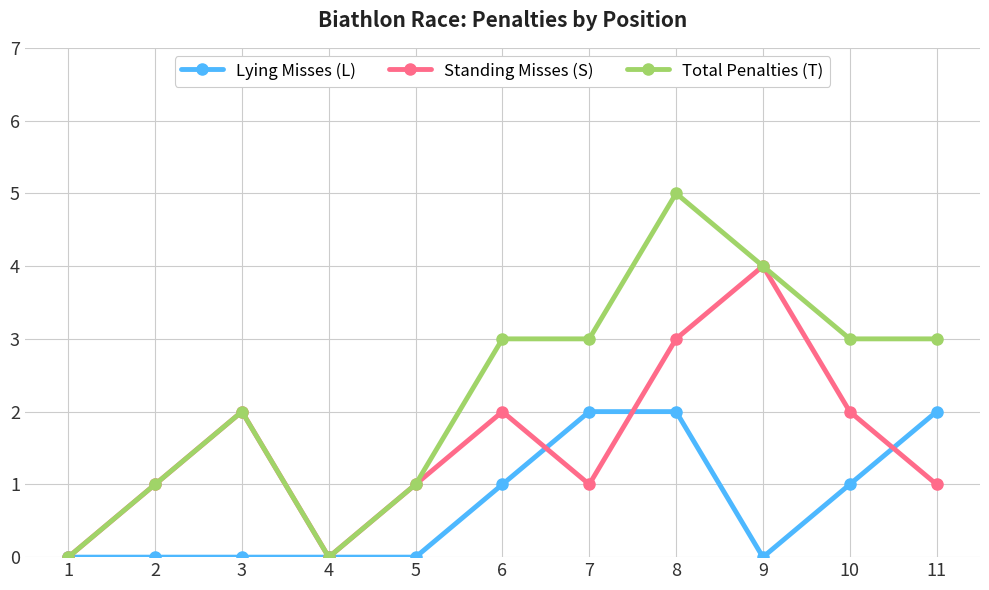

Rank the series by their average value, from lowest to highest.

Lying Misses (L), Standing Misses (S), Total Penalties (T)